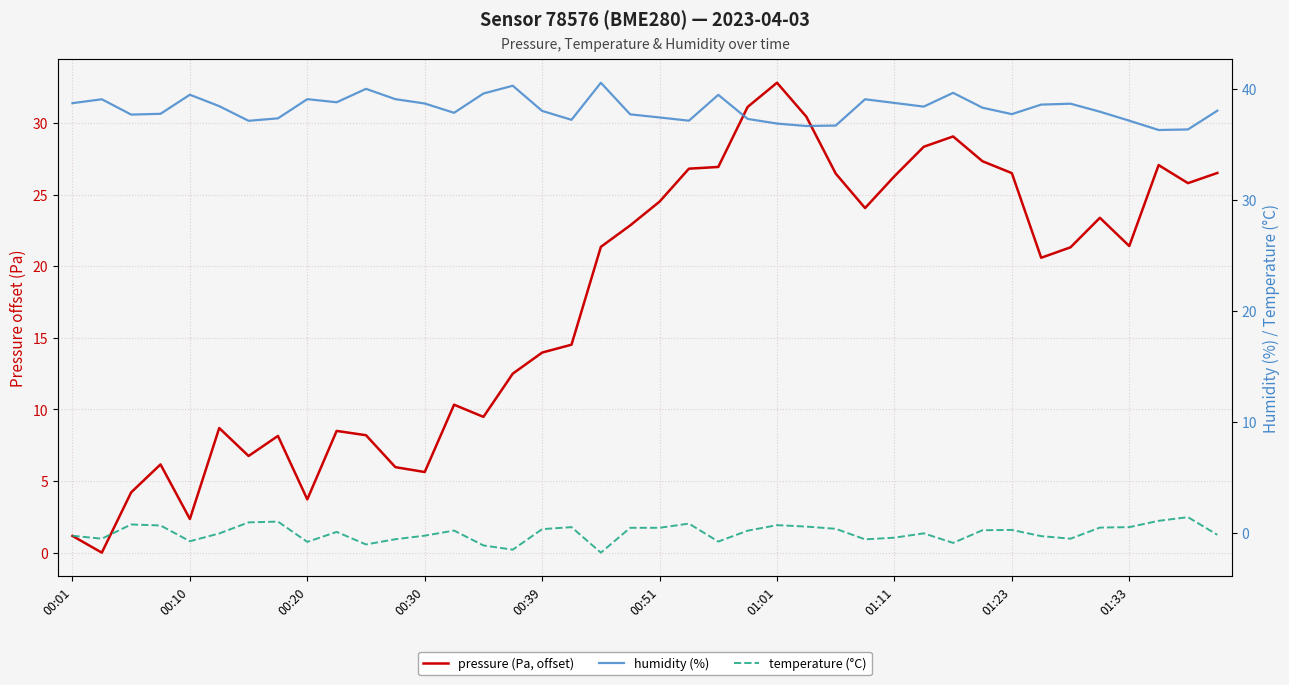

True or false: temperature (°C) and humidity (%) intersect in this chart.

False